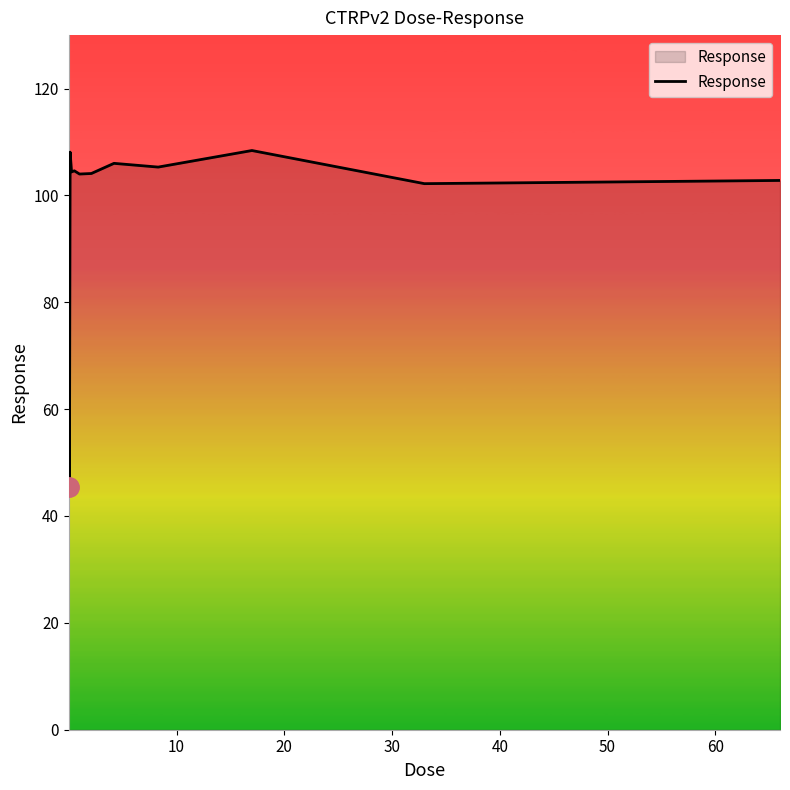

What is the smallest value displayed?

45.4